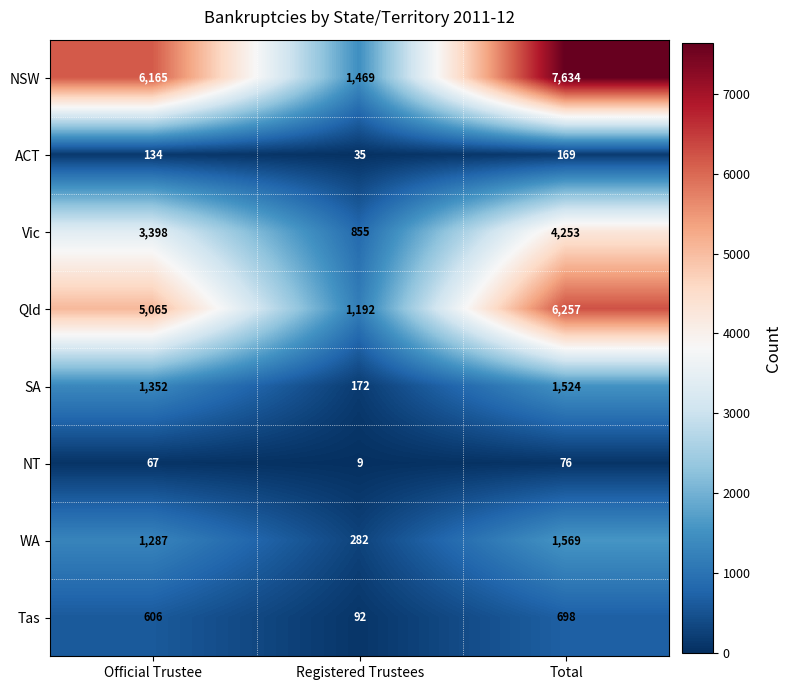

Reading left to right, list all the values displayed in this chart.

NSW: Official Trustee=6165	Registered Trustees=1469	Total=7634
ACT: Official Trustee=134	Registered Trustees=35	Total=169
Vic: Official Trustee=3398	Registered Trustees=855	Total=4253
Qld: Official Trustee=5065	Registered Trustees=1192	Total=6257
SA: Official Trustee=1352	Registered Trustees=172	Total=1524
NT: Official Trustee=67	Registered Trustees=9	Total=76
WA: Official Trustee=1287	Registered Trustees=282	Total=1569
Tas: Official Trustee=606	Registered Trustees=92	Total=698